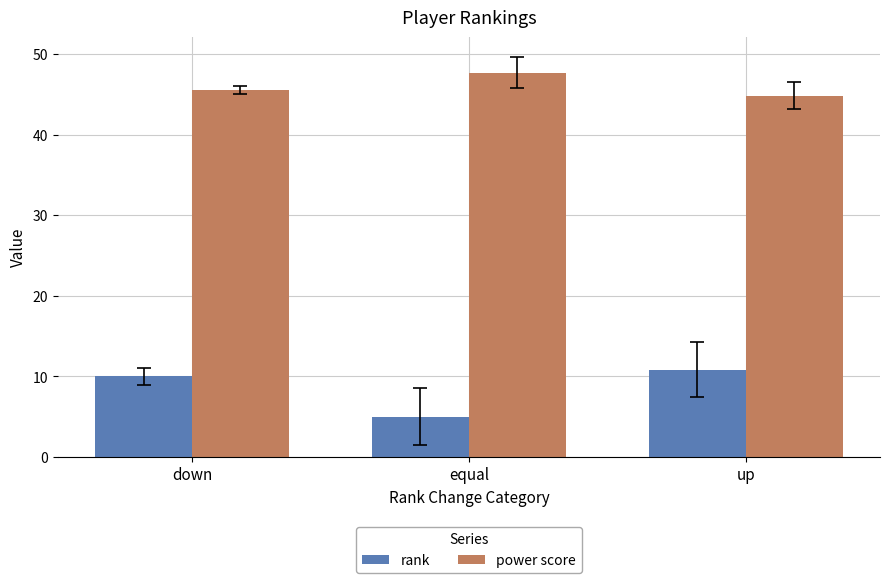

What is the difference between the power score values at up and down?

0.7